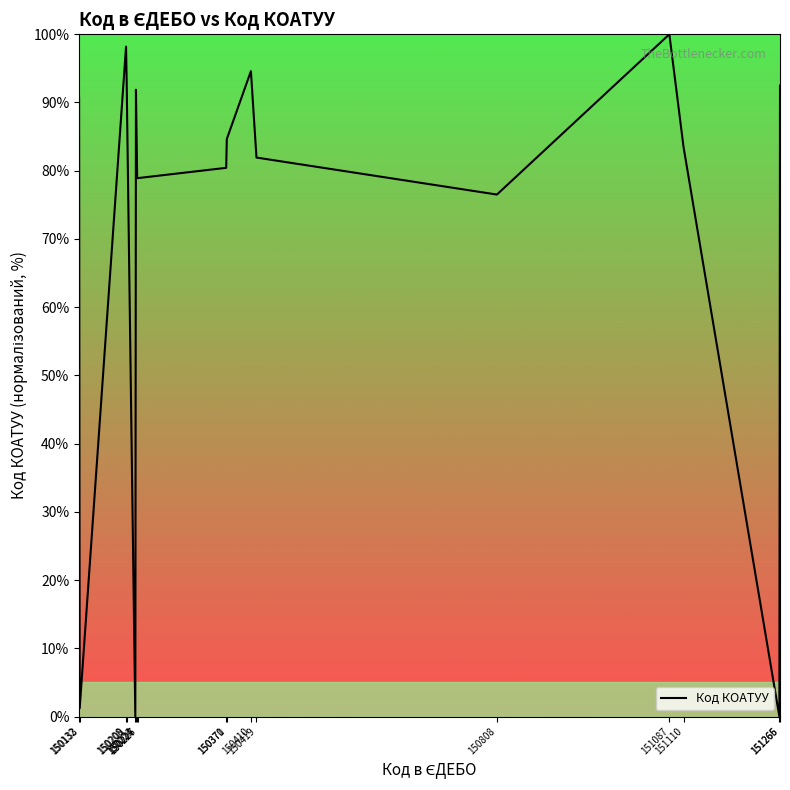

True or false: there are more than 1 points higher than both neighbors.

True